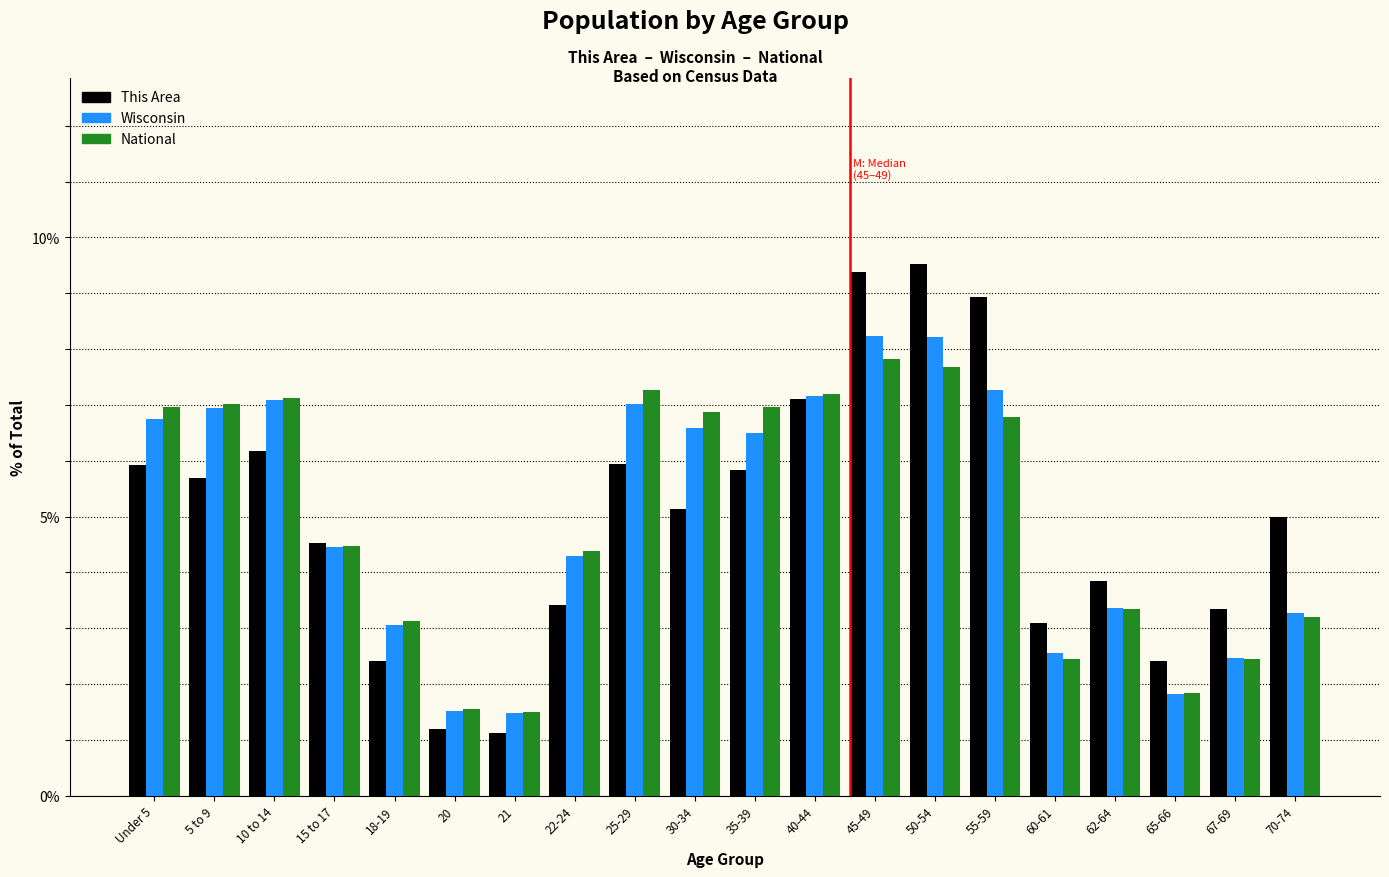

The National series shows 3.3 at 55-59. True or false?

False